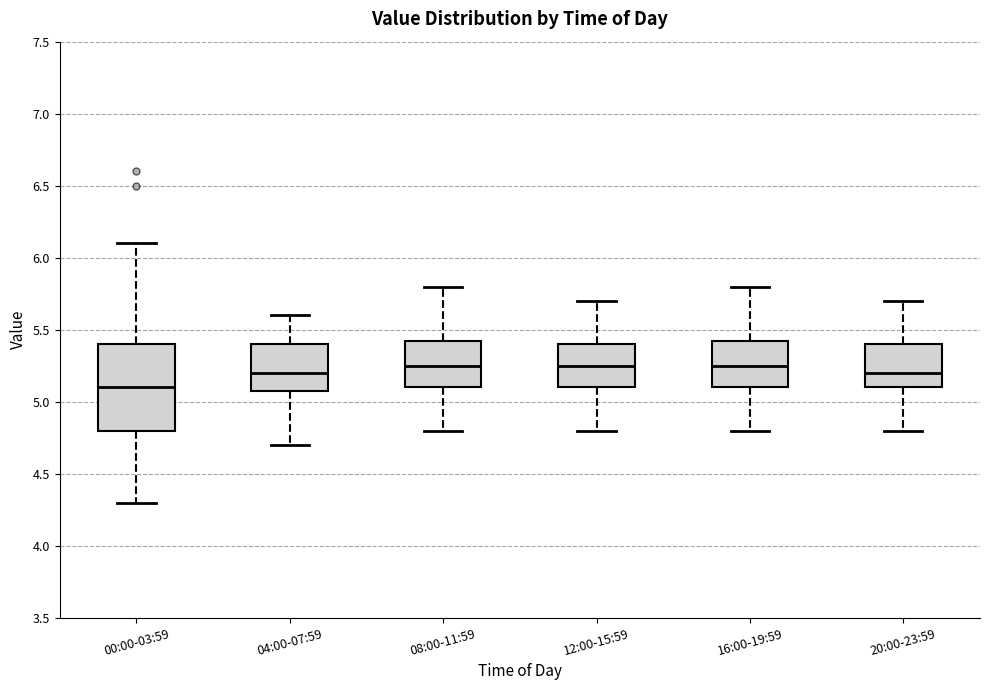

Comparing the boxes themselves (not the whiskers), which one is the tallest?

00:00-03:59